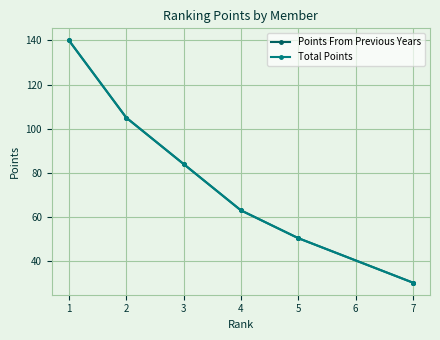

What are all the series names shown in the legend?

Points From Previous Years, Total Points